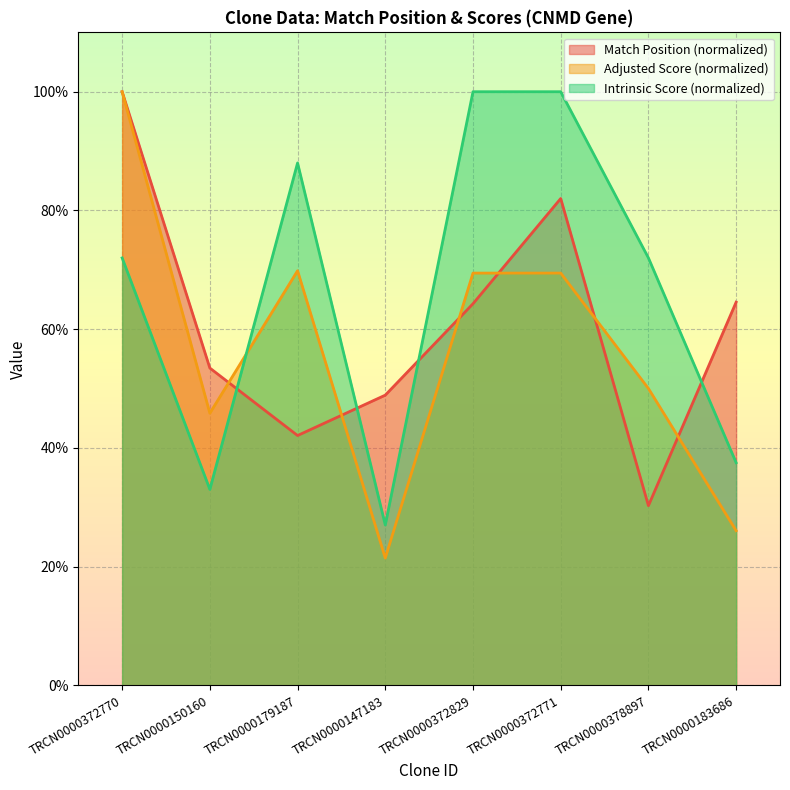

How many lines are shown in the chart?

3